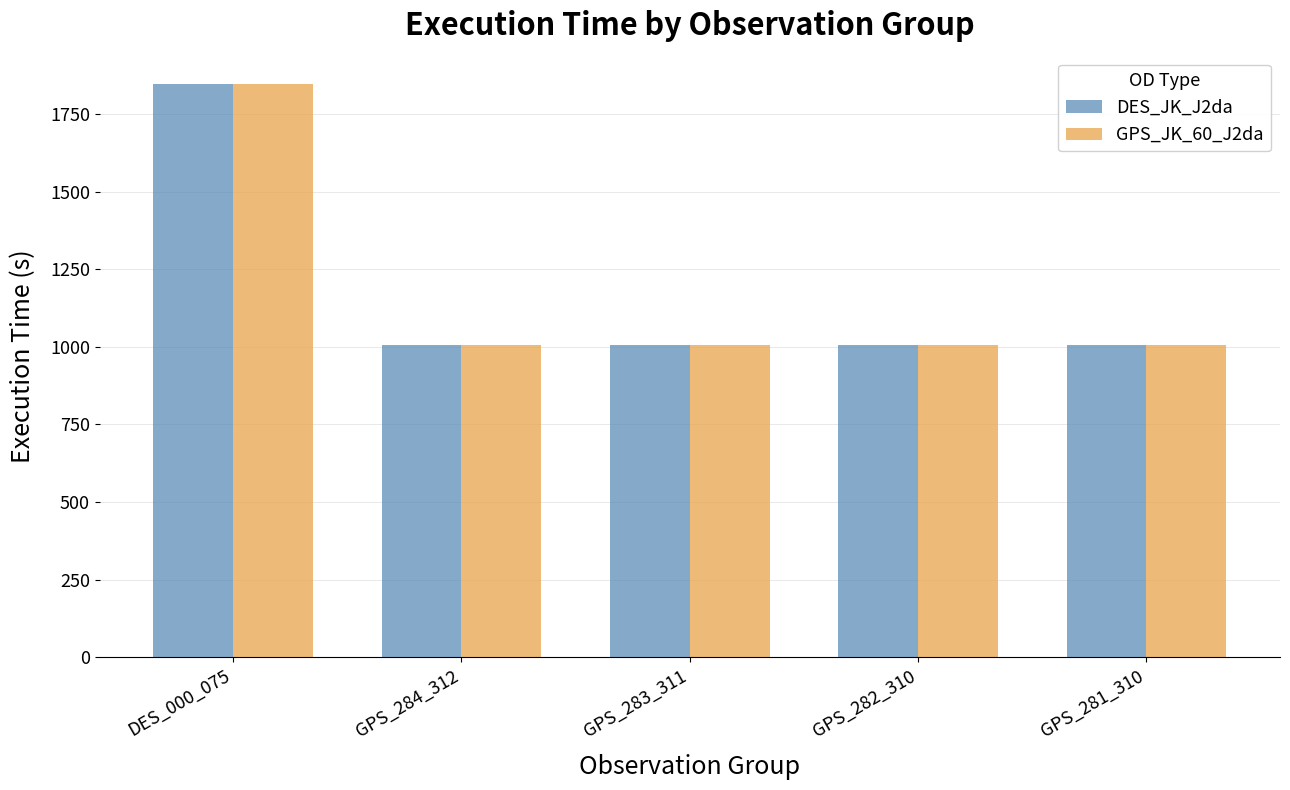

How many bars are there in total?

10